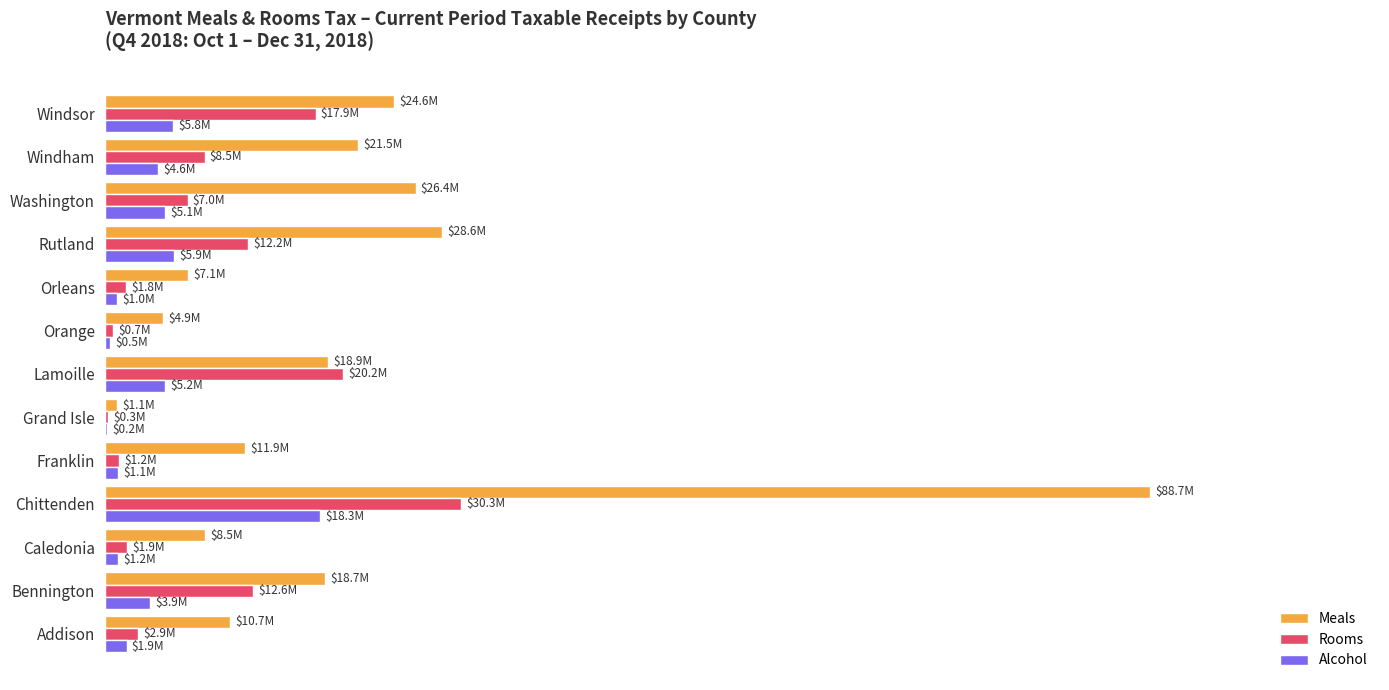

What are all the series names shown in the legend?

Meals, Rooms, Alcohol